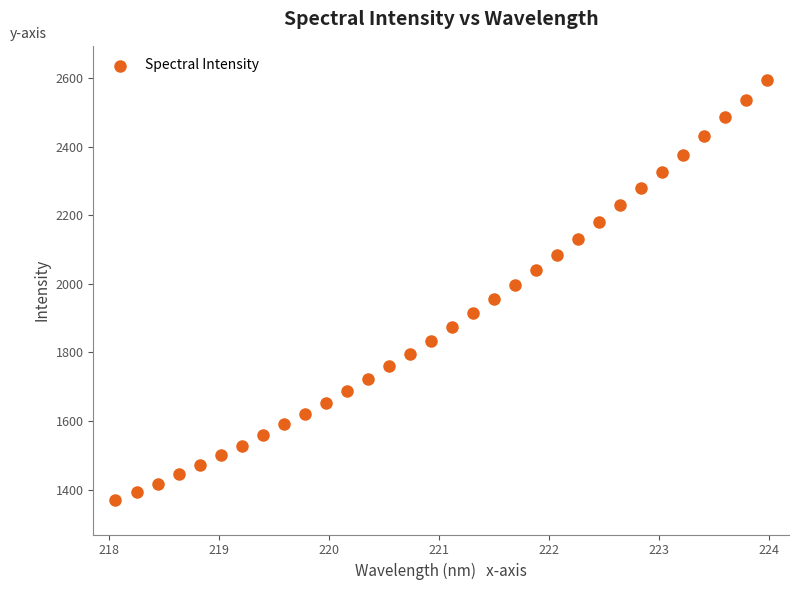

What is the range of Y values (max minus min)?

1225.5